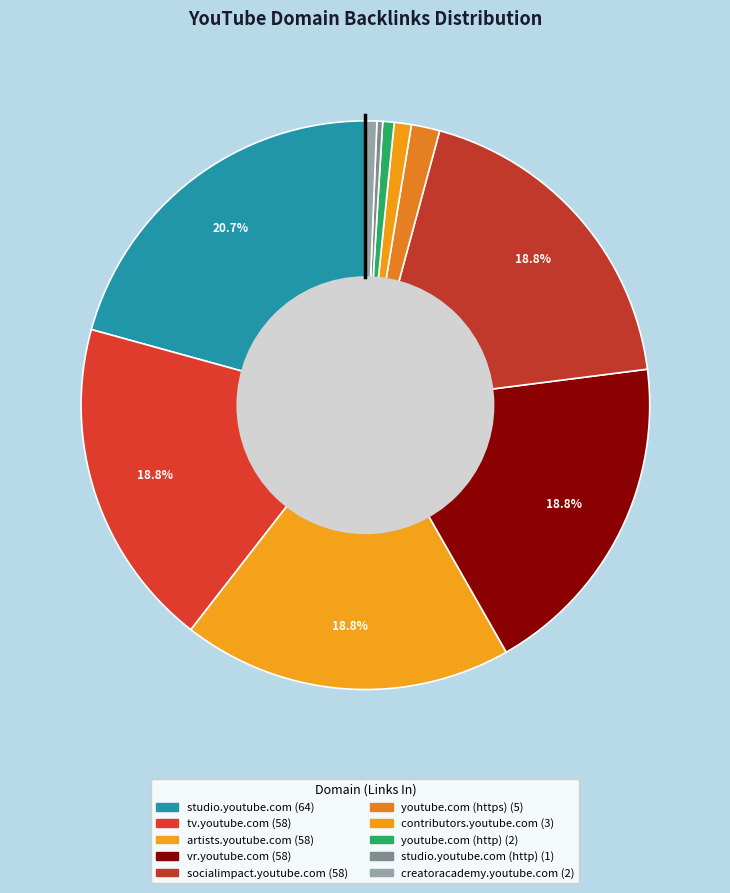

Count the number of slices in the pie.

10